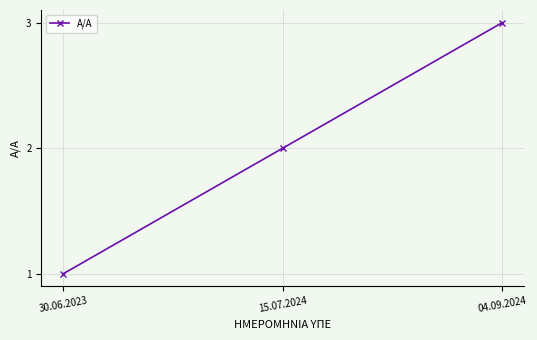

What position from the right is 15.07.2024?

2